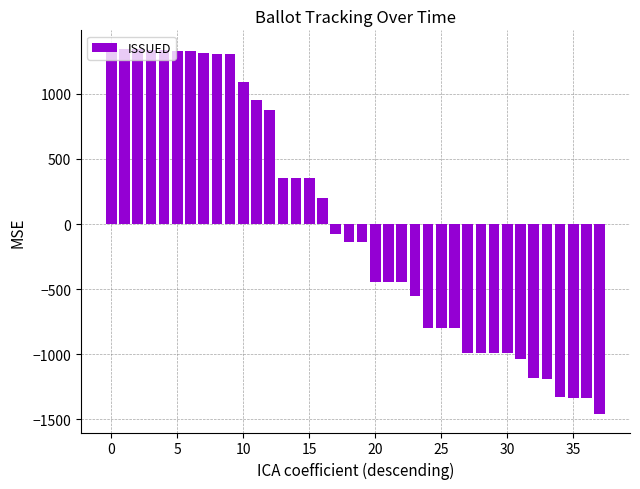

What is the value of the 24th bar from the left?

-551.6